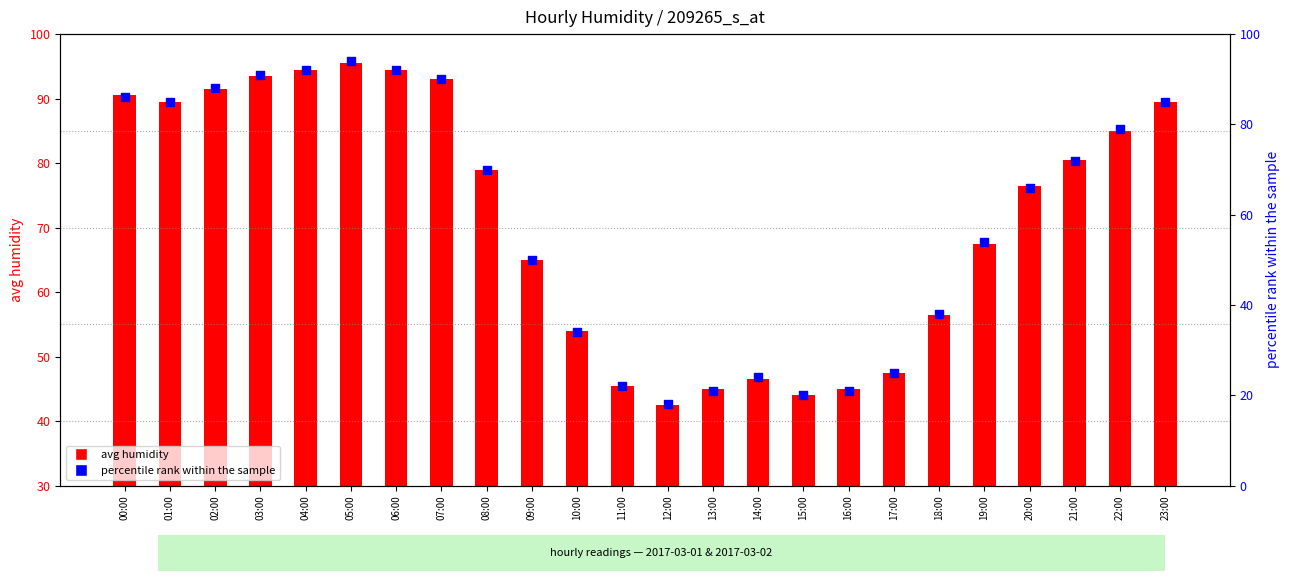

Which series reaches the maximum Y coordinate?

avg humidity